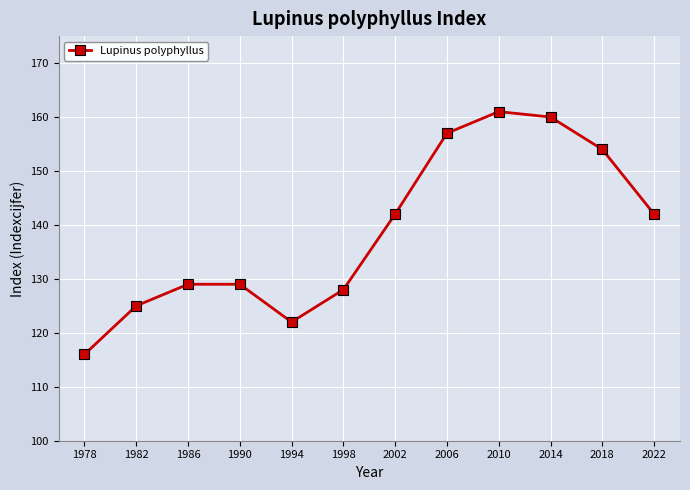

True or false: there are more than 0 points higher than both neighbors.

True